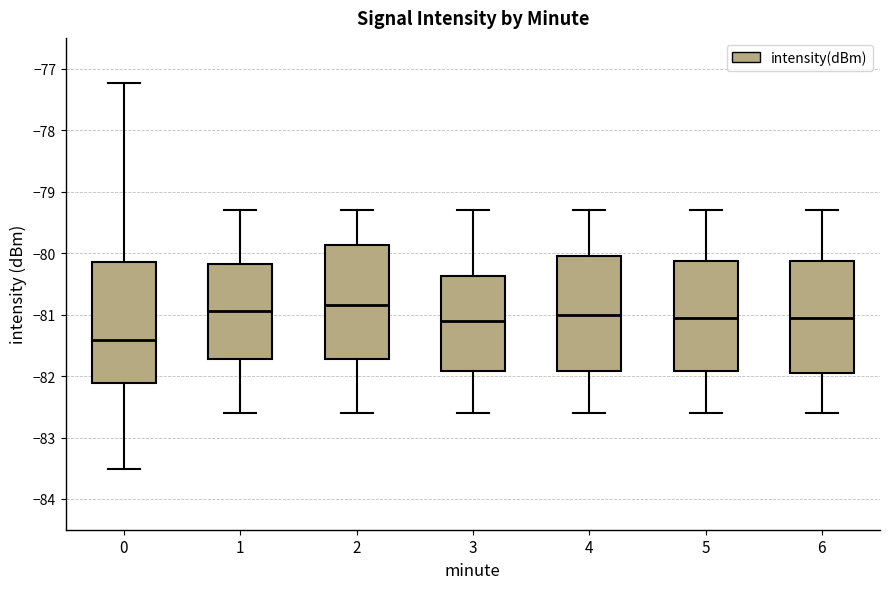

Which box has the lowest median line?

0